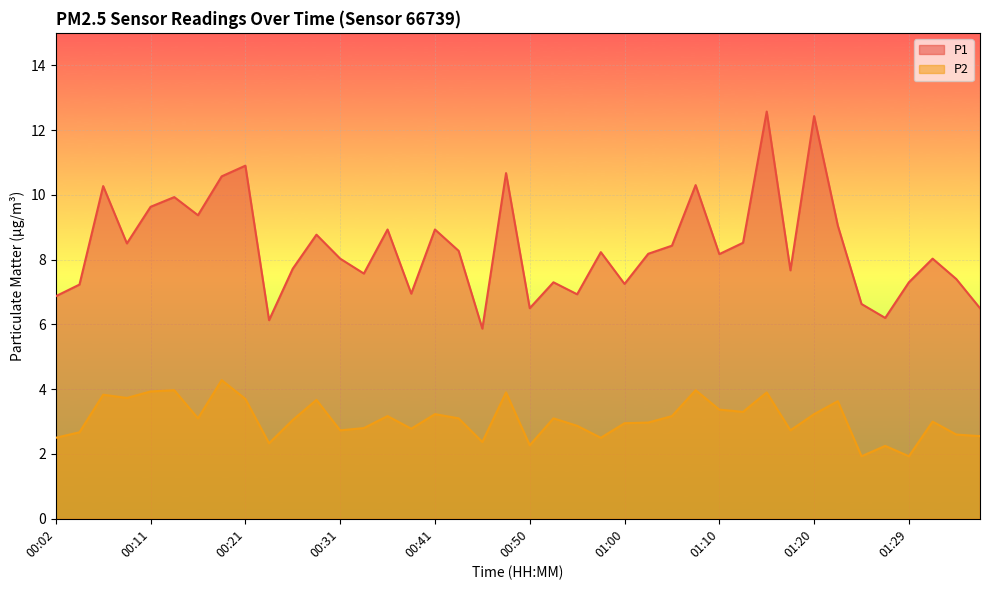

What is the difference between the P2 values at 00:07 and 00:31?

1.1